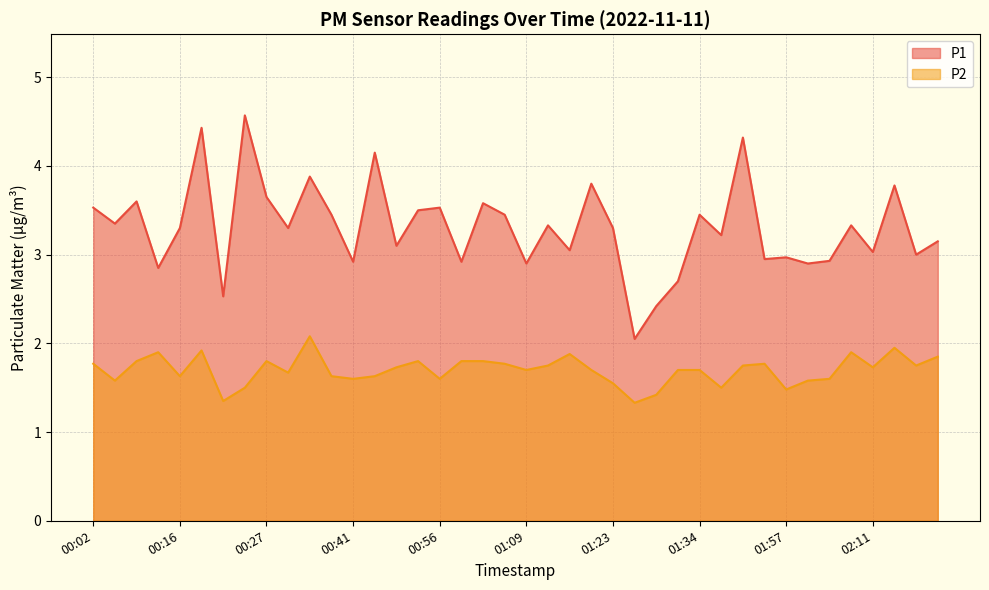

Between 00:05 and 02:08, which series saw the biggest shift?

P2